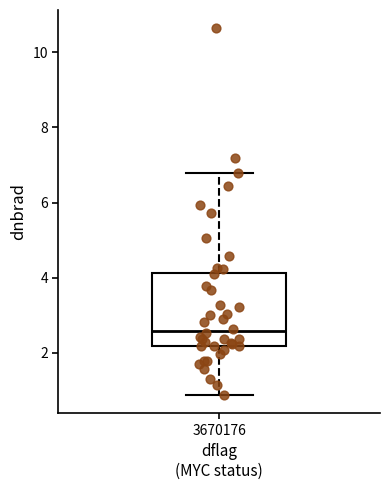

Where is the lower edge of the box at x = 3670176 on the y-axis? The values are not printed on the chart, so give them approximately, as read against the axis.

2.2